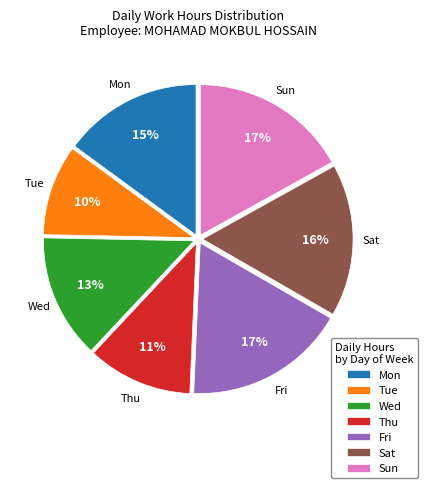

Is it true that Tue is 4% of the pie?

False